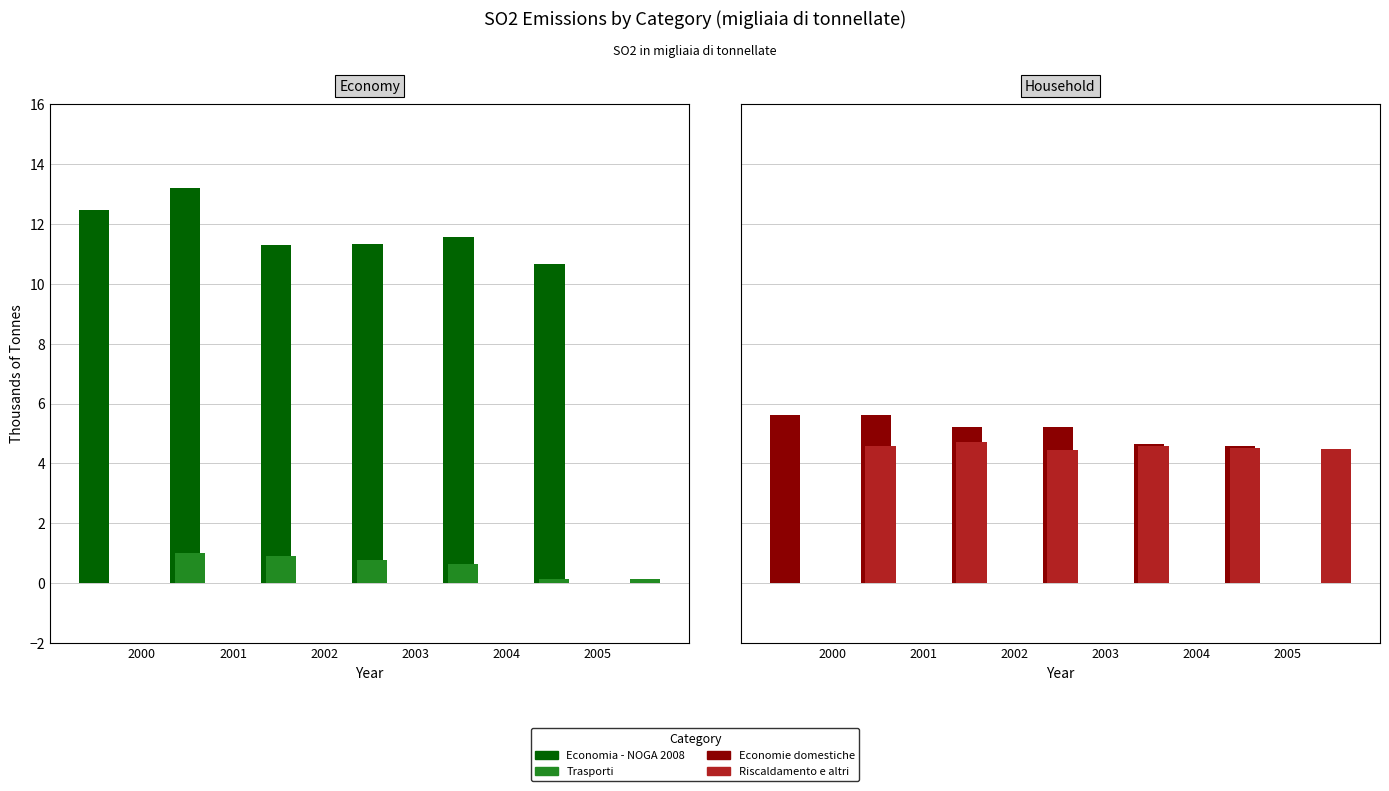

The value of Riscaldamento e altri at 2004 is 7.6. True or false?

False